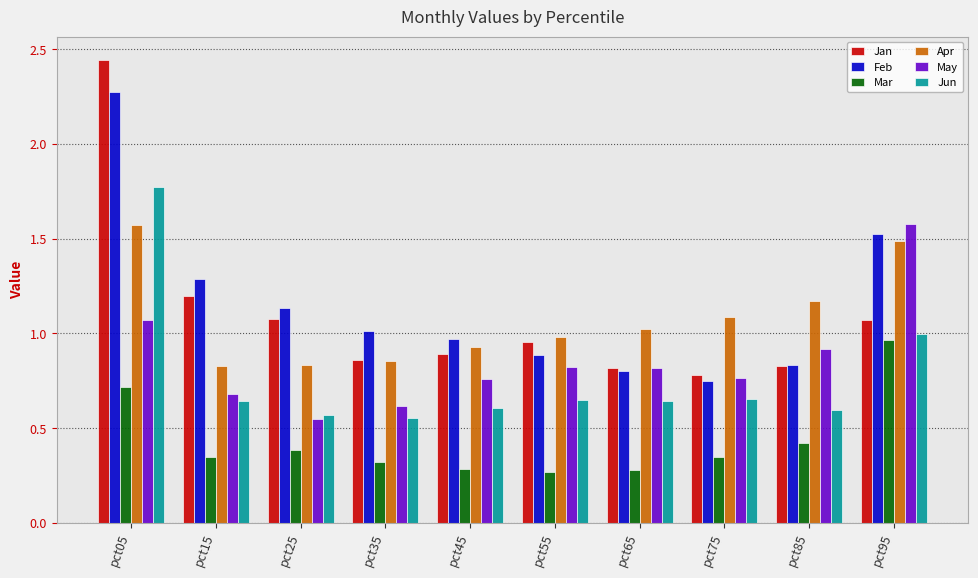

Between pct05 and pct25, which series saw the biggest shift?

Jan